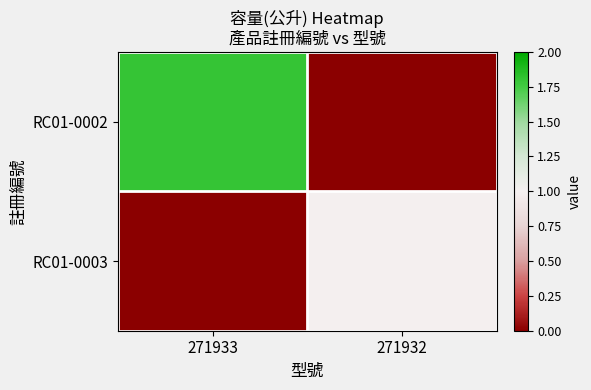

Rank the series by their maximum value, from lowest to highest.

RC01-0003, RC01-0002